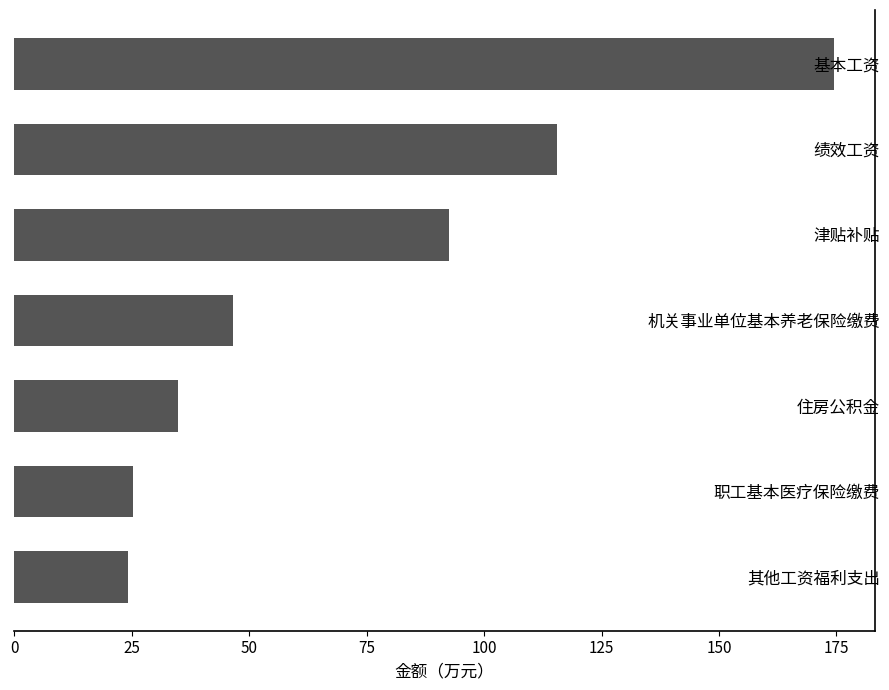

Reading top to bottom, what are all the values shown in this chart?

基本工资=174.5	绩效工资=115.4	津贴补贴=92.6	机关事业单位基本养老保险缴费=46.5	住房公积金=34.9	职工基本医疗保险缴费=25.3	其他工资福利支出=24.2